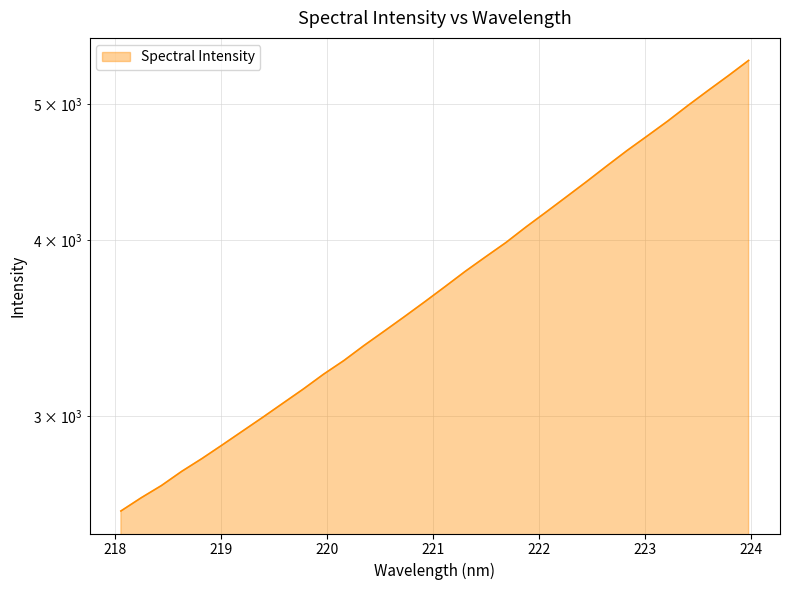

What is the minimum value shown in the chart?

2568.7